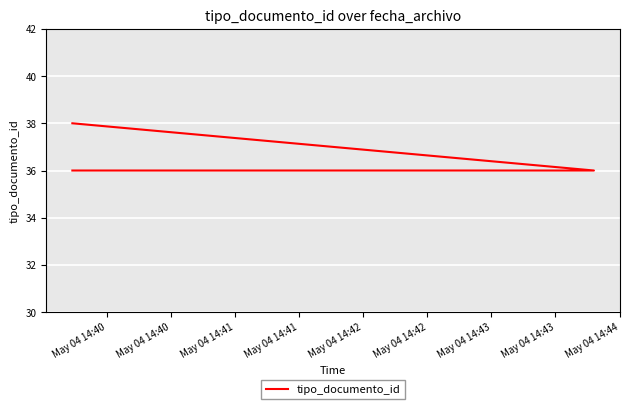

How many values are between 36 and 38?

3